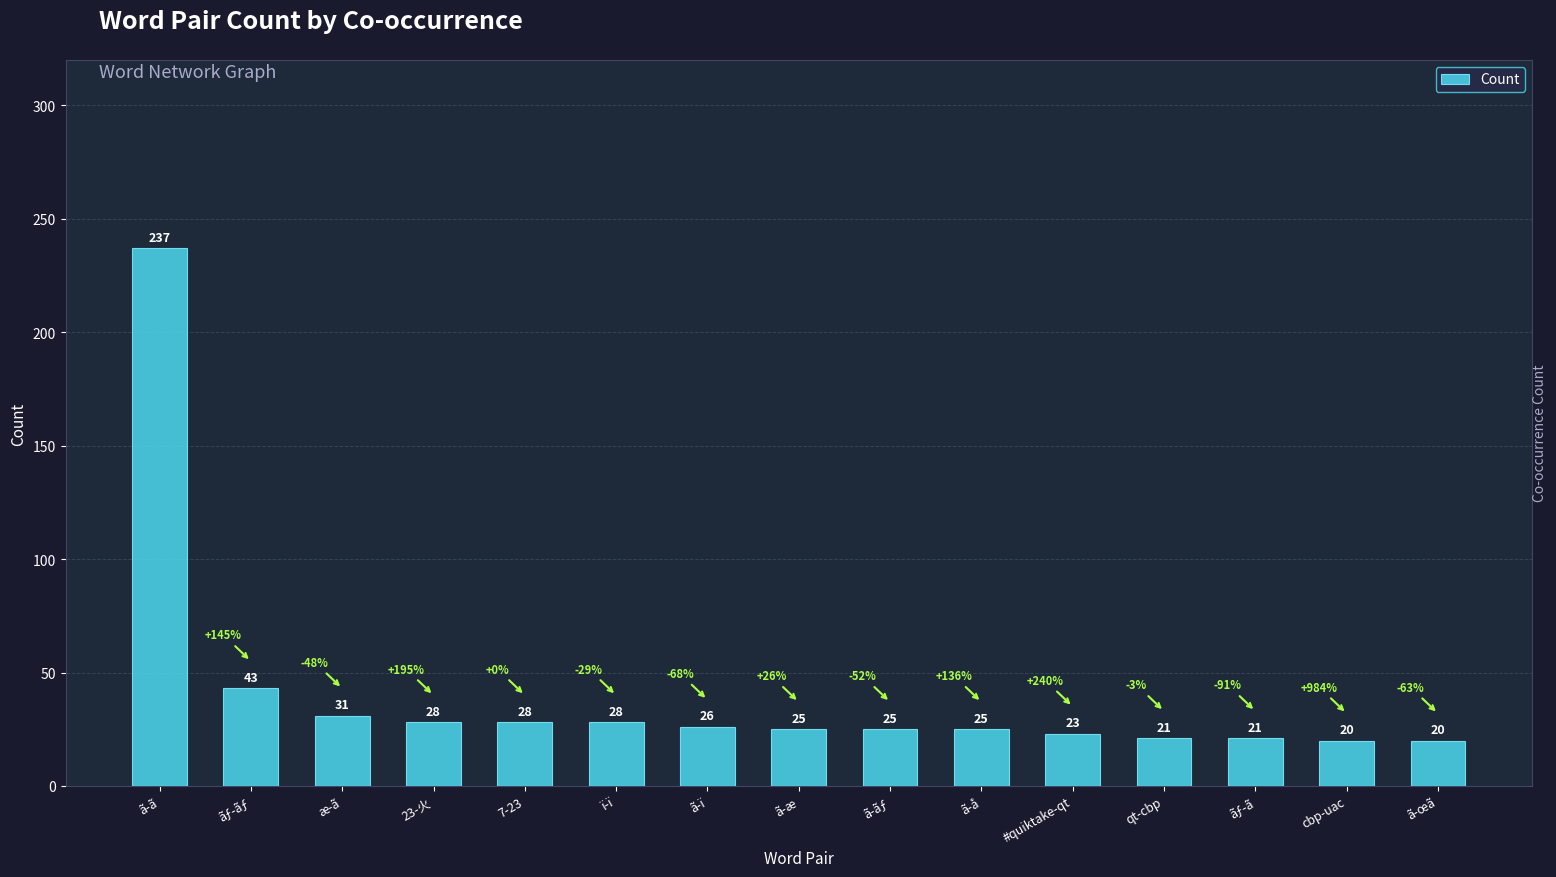

How many series are shown in this chart?

1